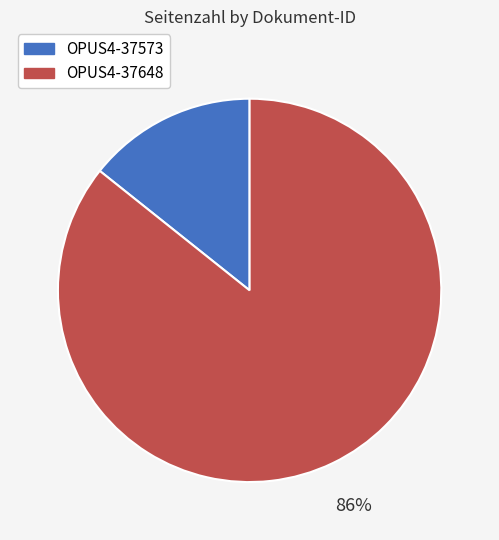

Is the sum of OPUS4-37573 and OPUS4-37648 greater than half?

Yes